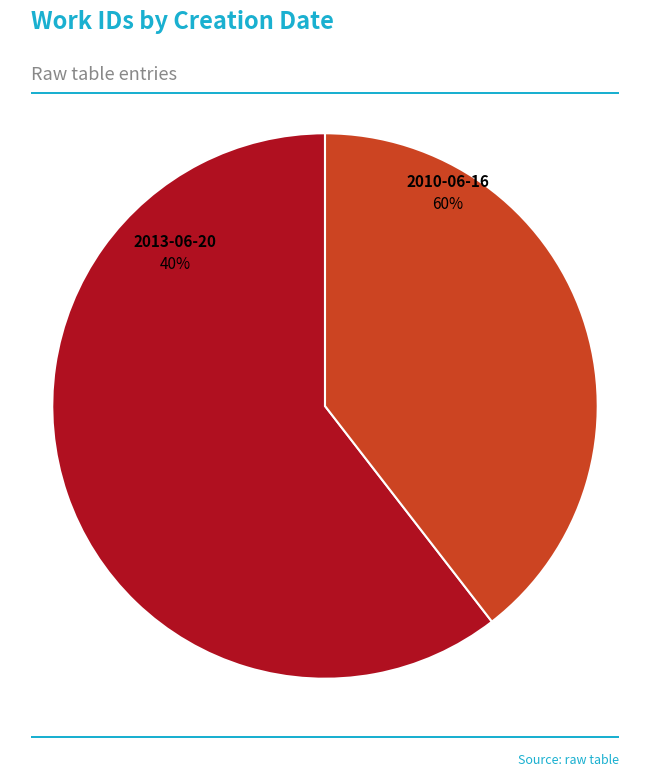

Does 2013-06-20 represent more than half of the total?

No